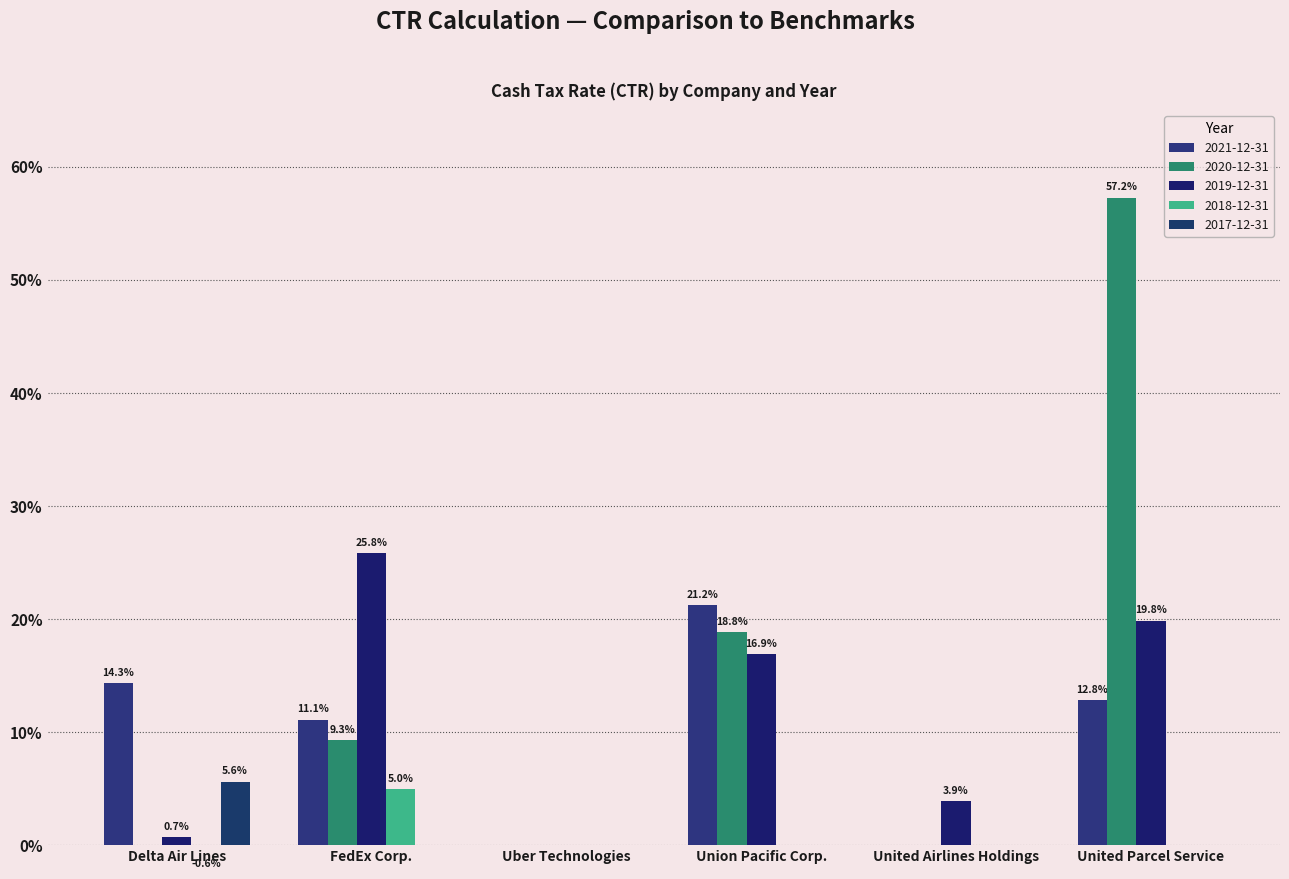

Are the bars grouped side by side (vs. stacked)?

Yes